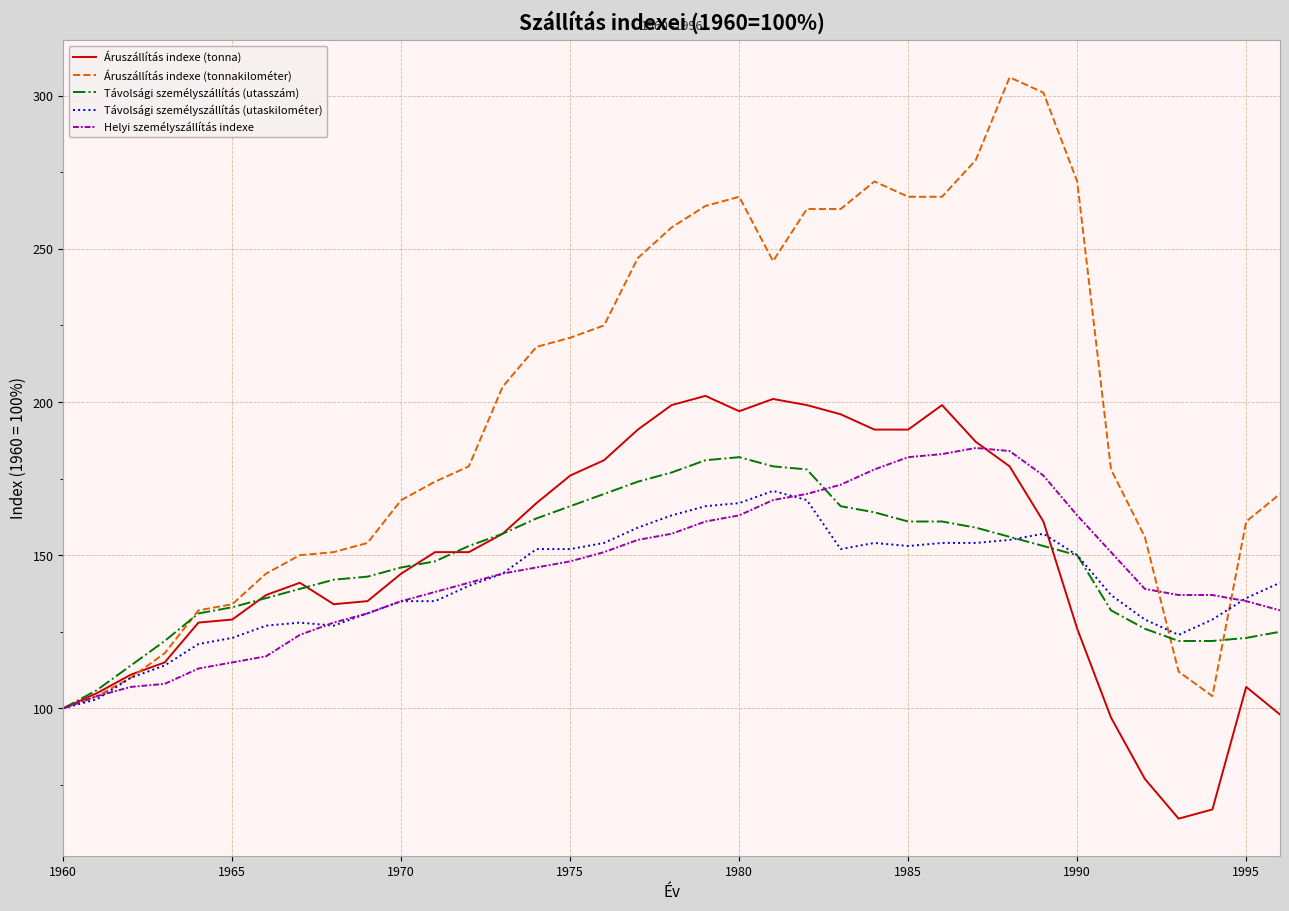

Which series has the widest spread of values?

Áruszállítás indexe (tonnakilométer)